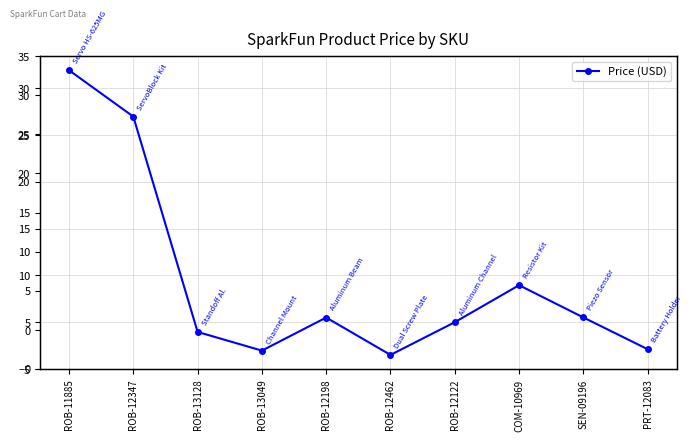

What is the value of the 5th point from the left?

5.5